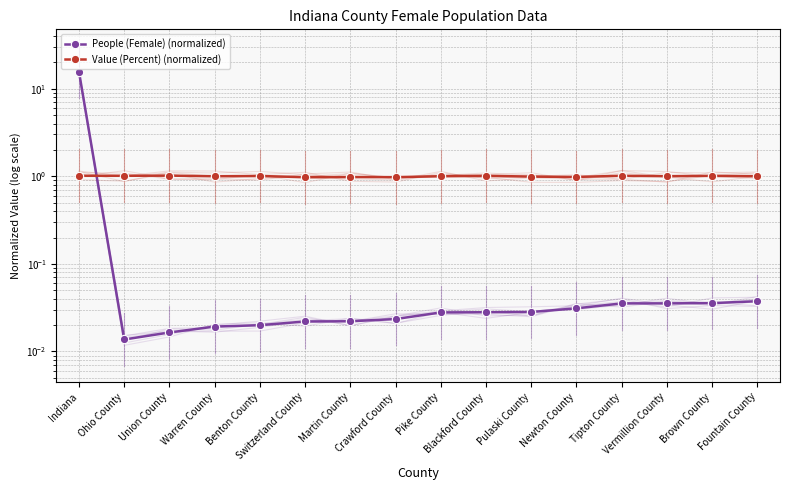

Which category has the lowest value in the Value (Percent) (normalized) series?

Switzerland County